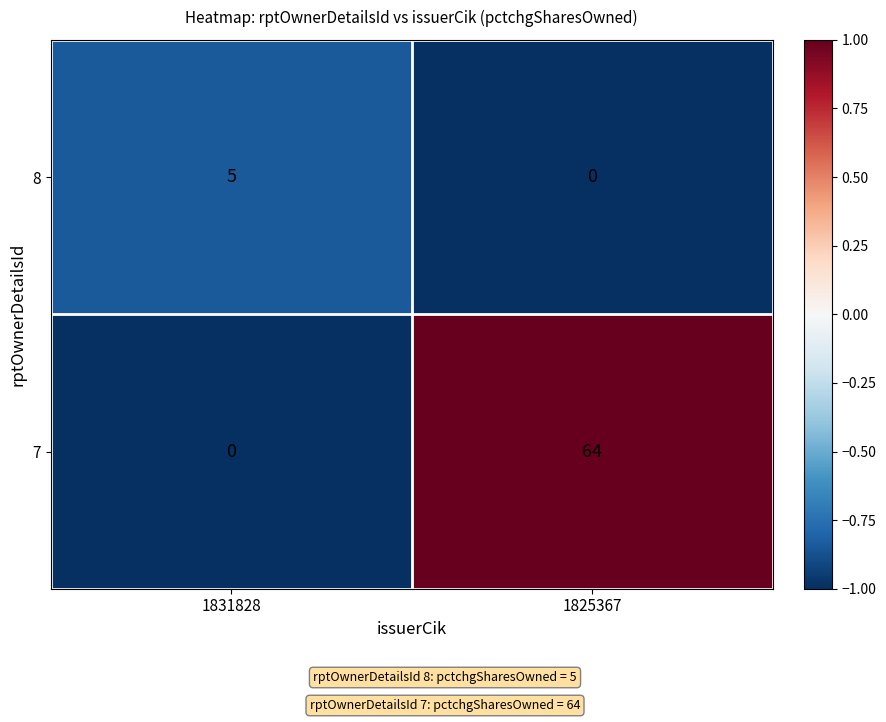

Is it true that 7 equals 0 at 1831828?

True